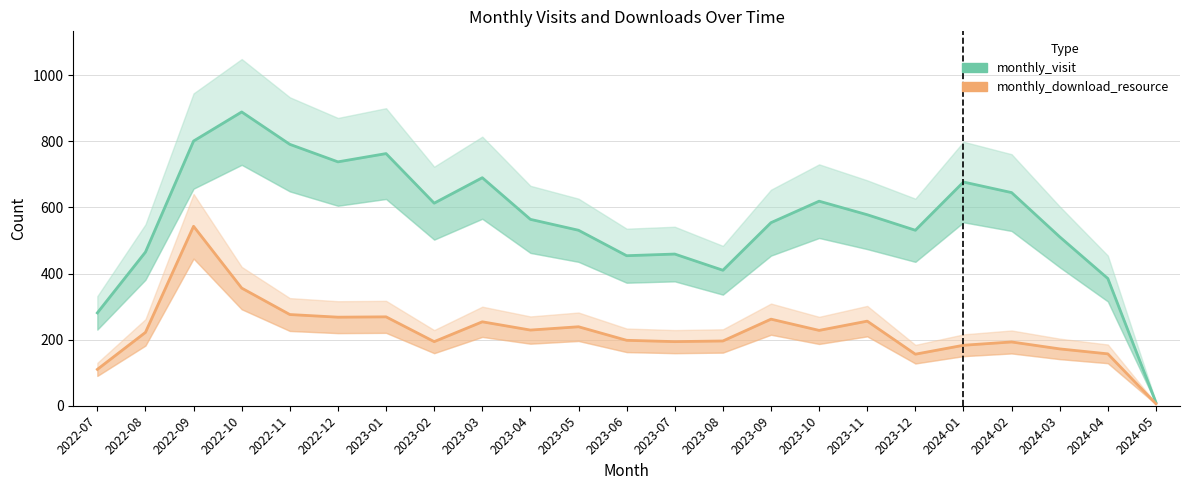

How many distinct data groups are displayed?

2